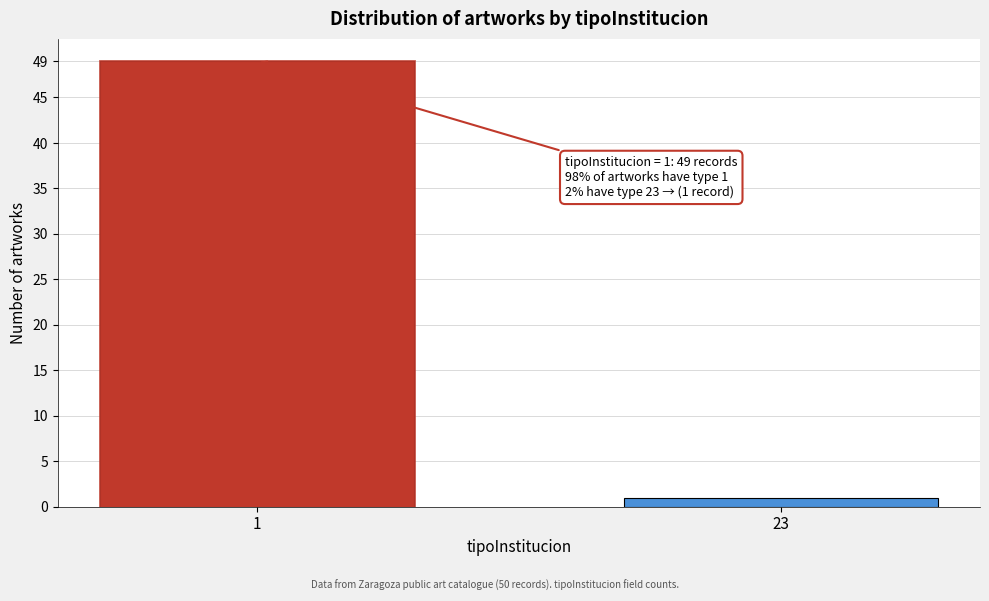

Reading left to right, extract all data points from this chart.

49	1